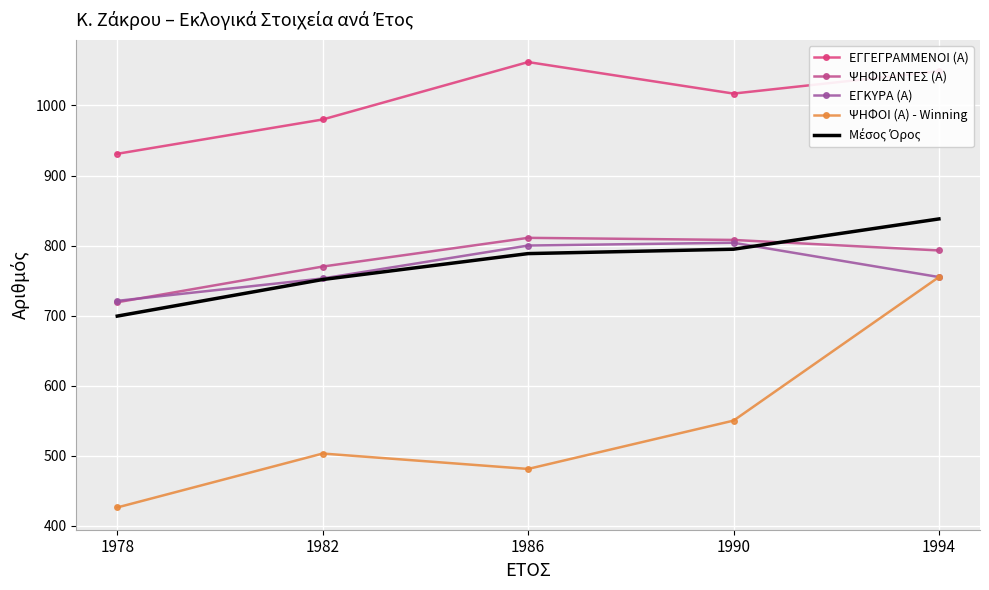

Which series has the largest range (max minus min)?

ΨΗΦΟΙ (Α) - Winning